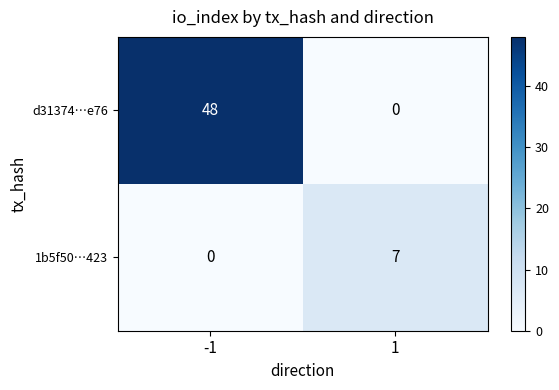

The 1b5f50…423 series shows 0 at -1. True or false?

True